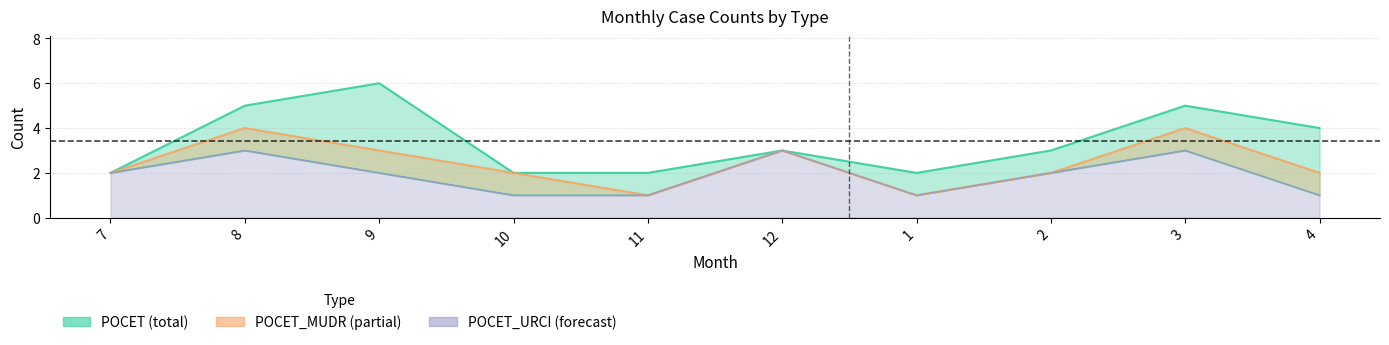

Which has a higher value, 11 or 9?

9